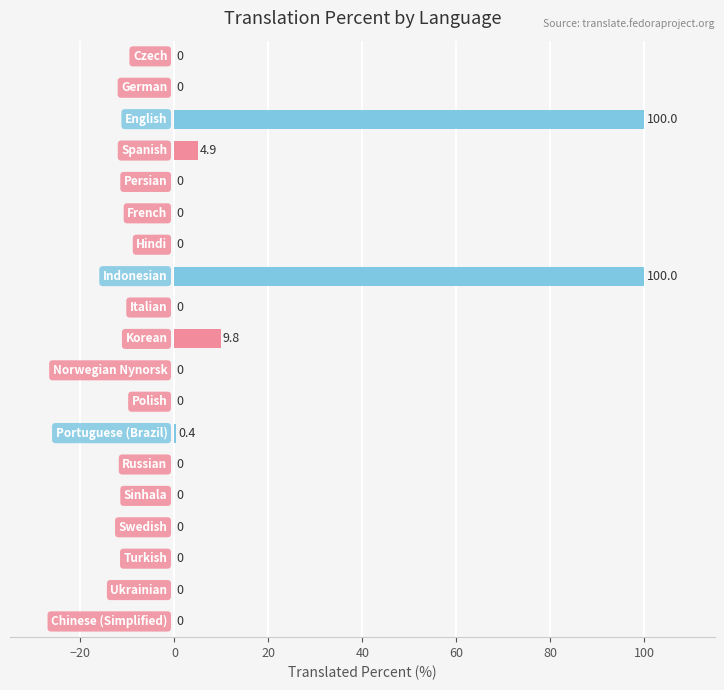

What is the maximum value shown in the chart?

100.0